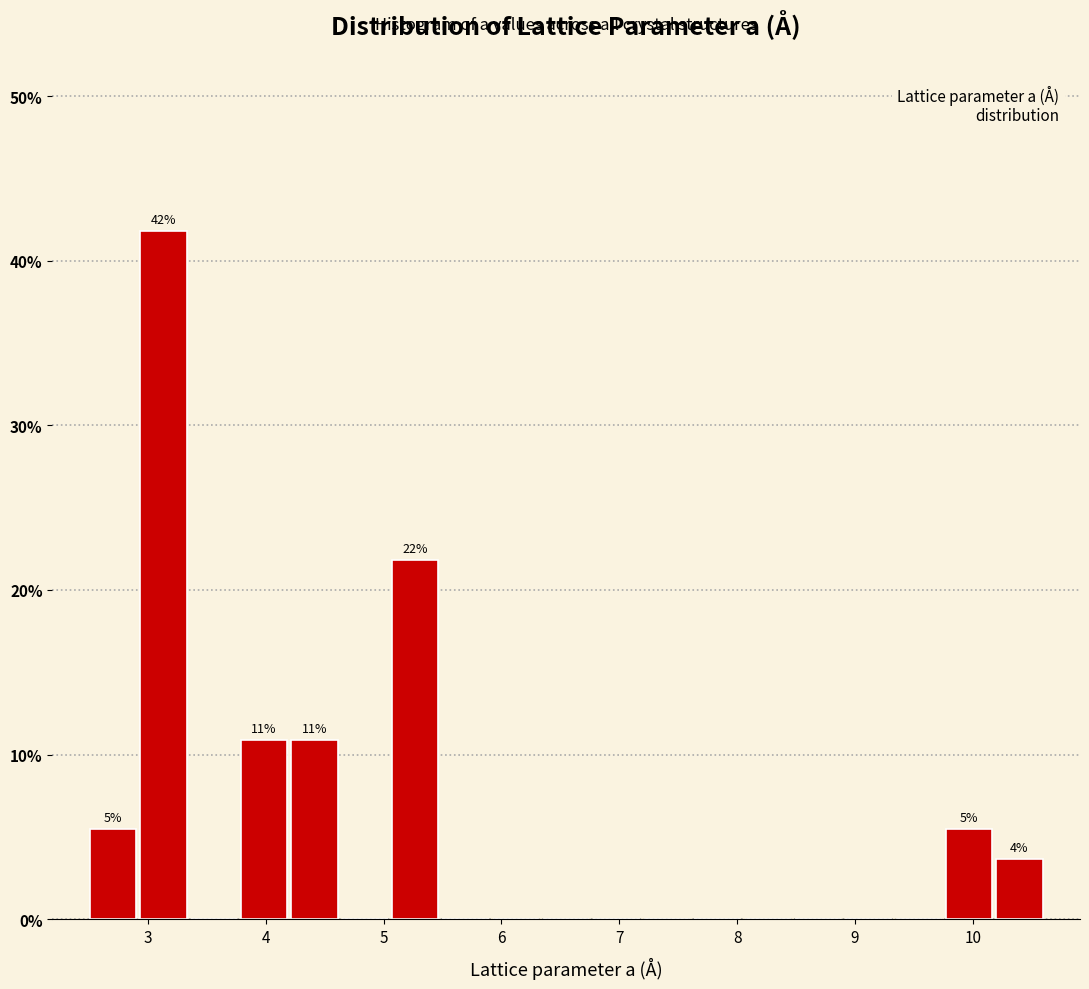

Which range on the x-axis has the tallest bar?

2.9 to 3.3